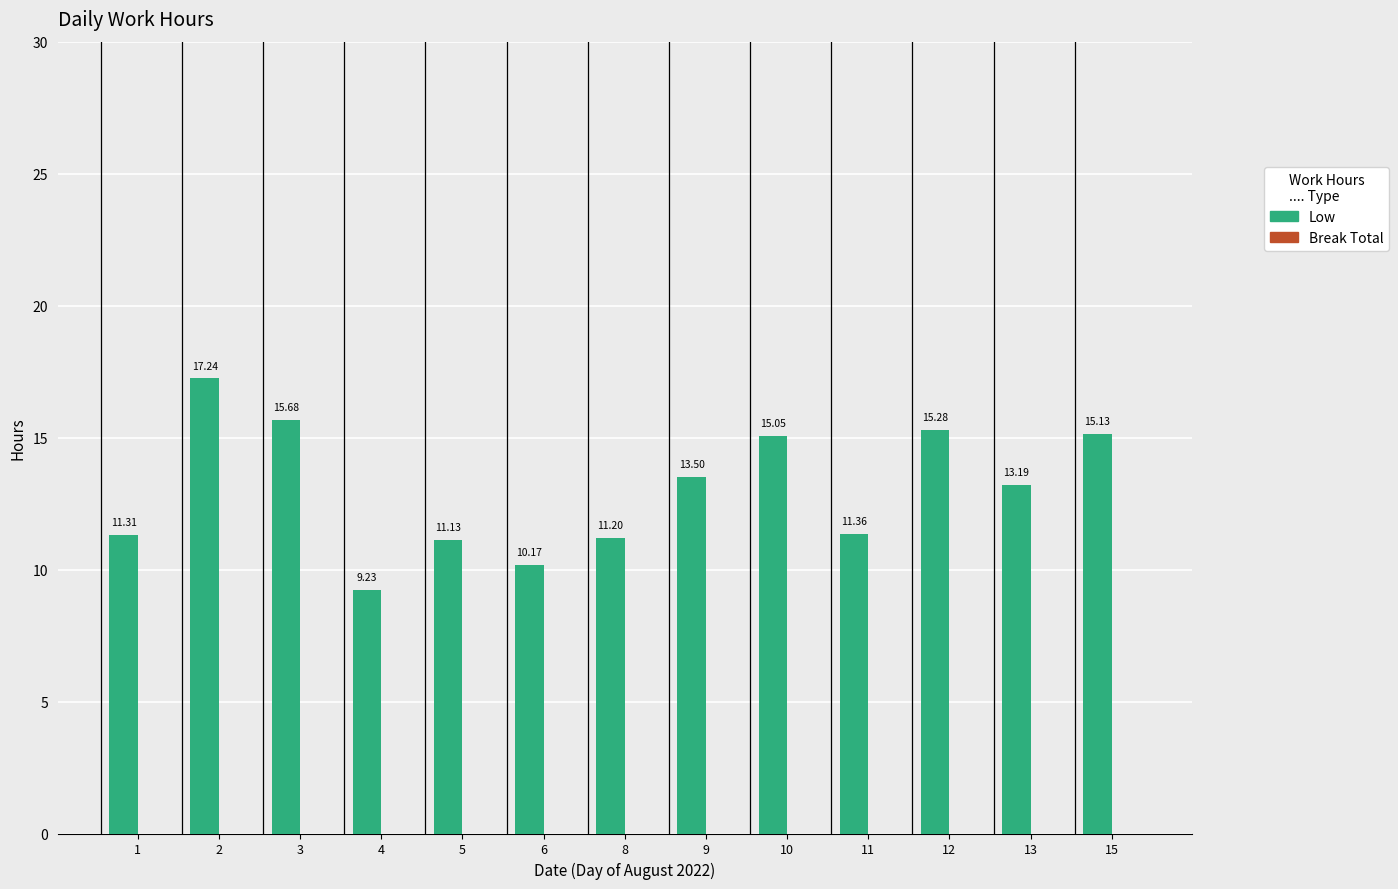

List the labels in order of value, largest first.

2, 3, 12, 15, 10, 9, 13, 11, 1, 8, 5, 6, 4